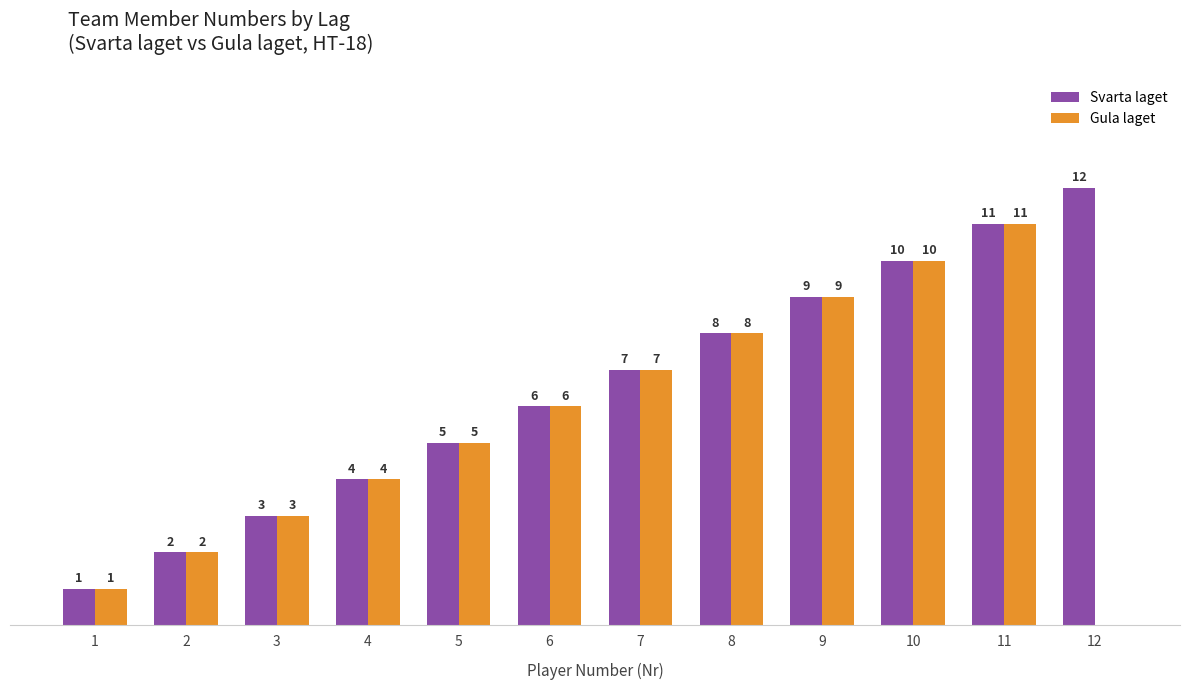

Is the value of Svarta laget at 3 greater than the value of Gula laget at 4?

No